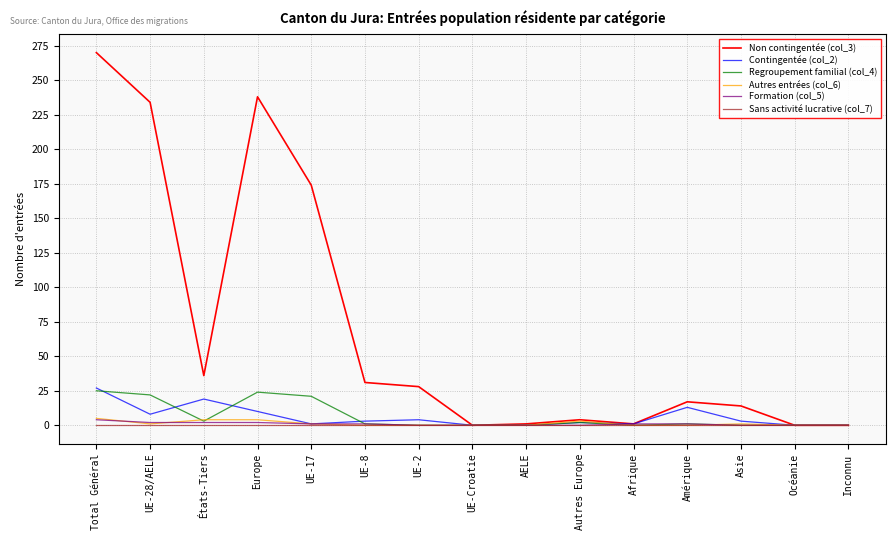

What is the maximum value shown in the chart?

270